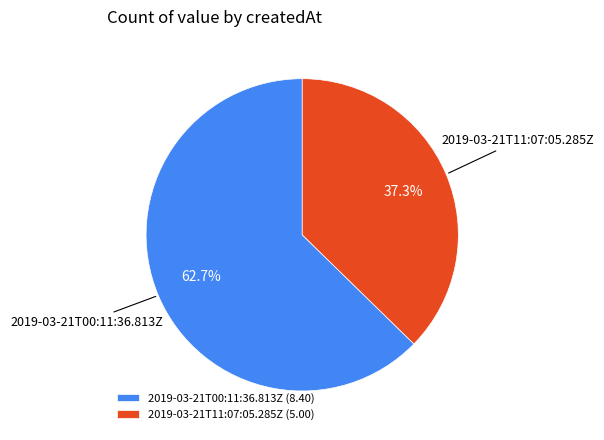

To the nearest percent, what portion does 2019-03-21T00:11:36.813Z represent?

63%